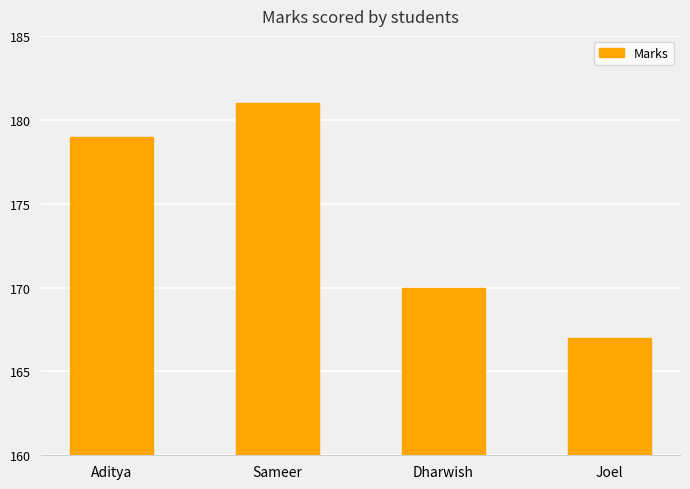

Reading left to right, list all the values displayed in this chart.

179	181	170	167